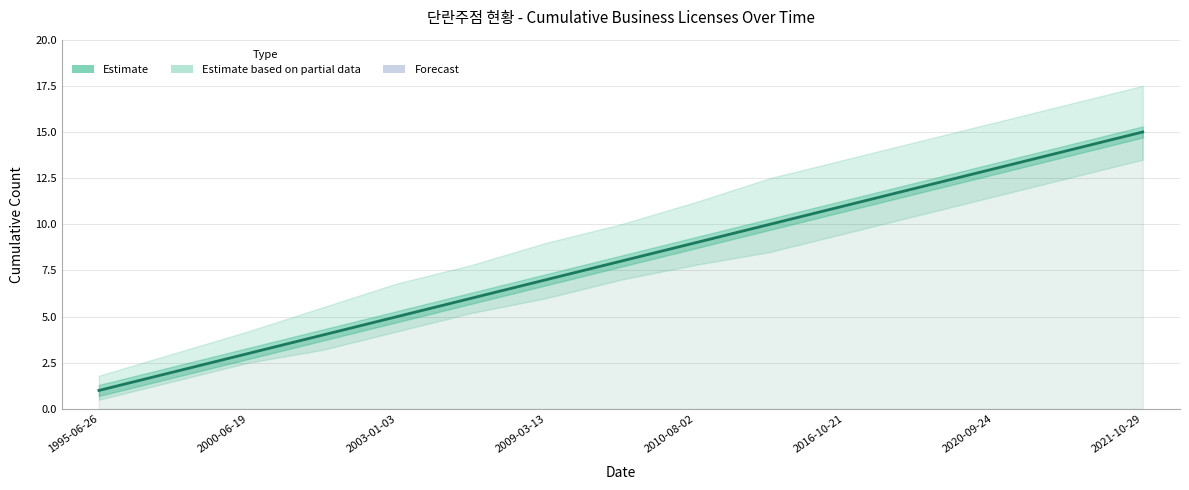

What is the value of the 6th point from the left?

6